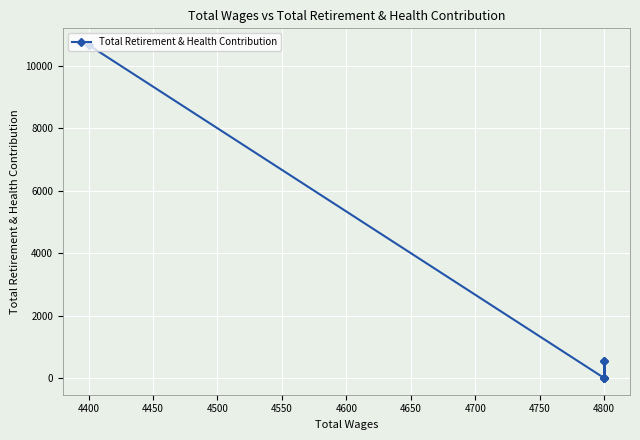

How many values are above zero?

3